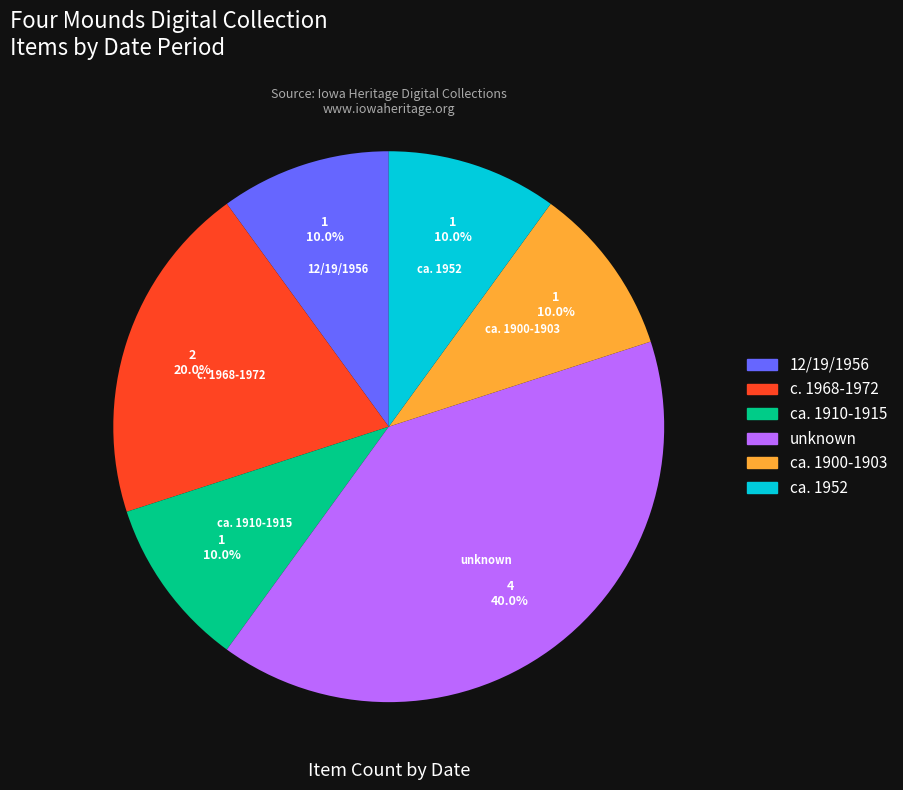

Which category has the biggest portion of the pie?

unknown